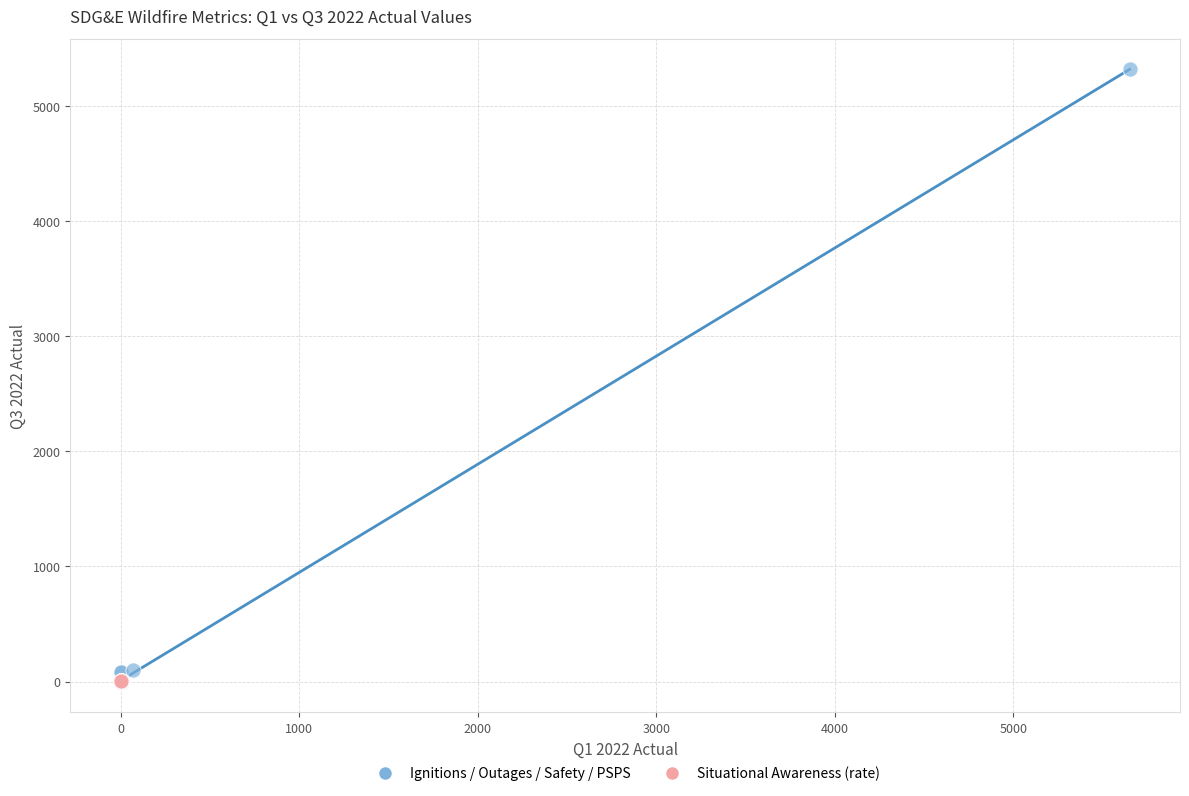

Which series contains the highest Y value?

Ignitions / Outages / Safety / PSPS